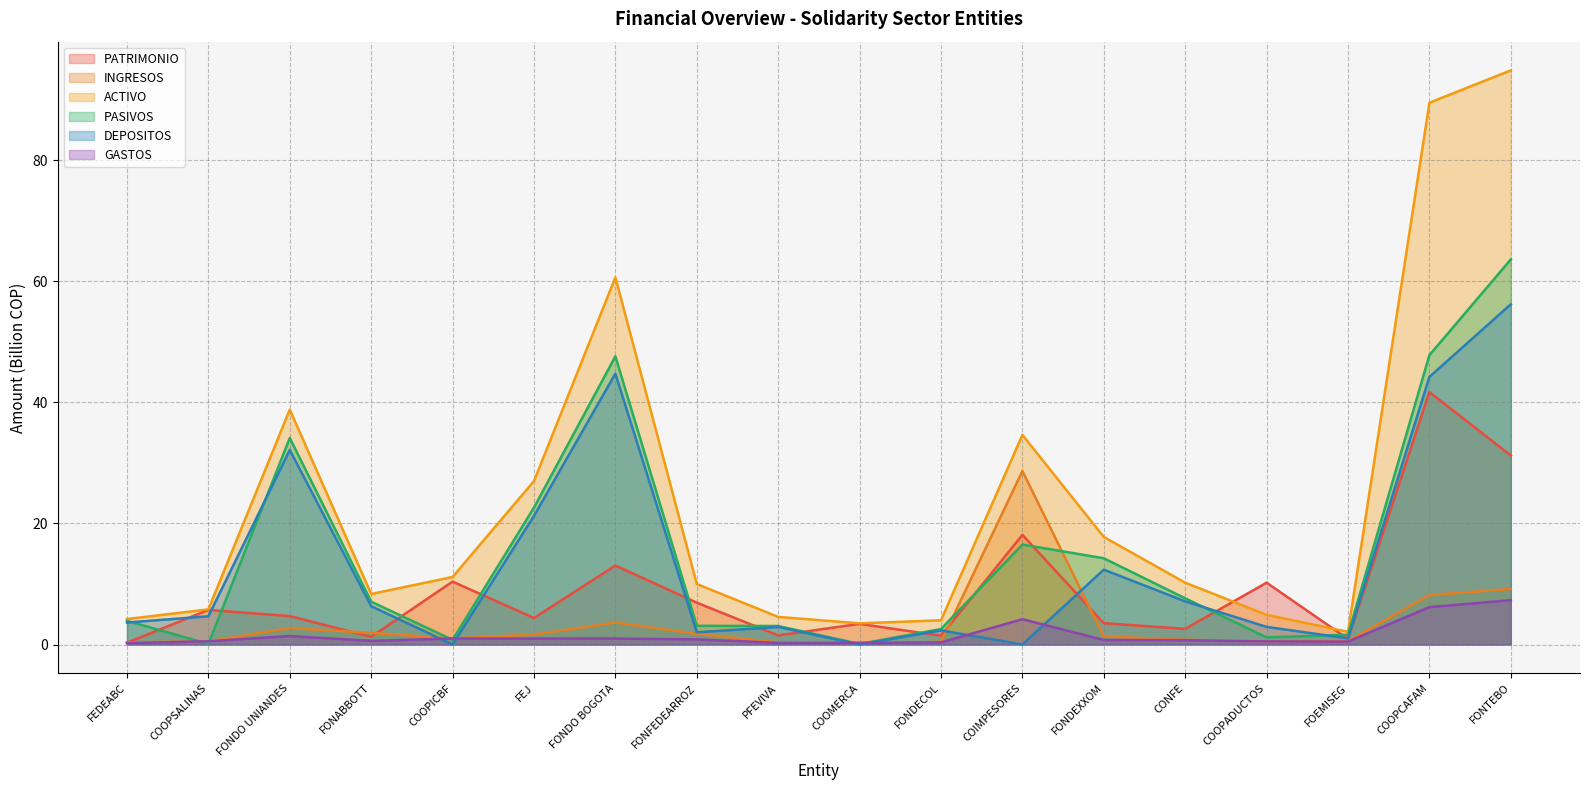

True or false: ACTIVO and INGRESOS cross at least once.

False